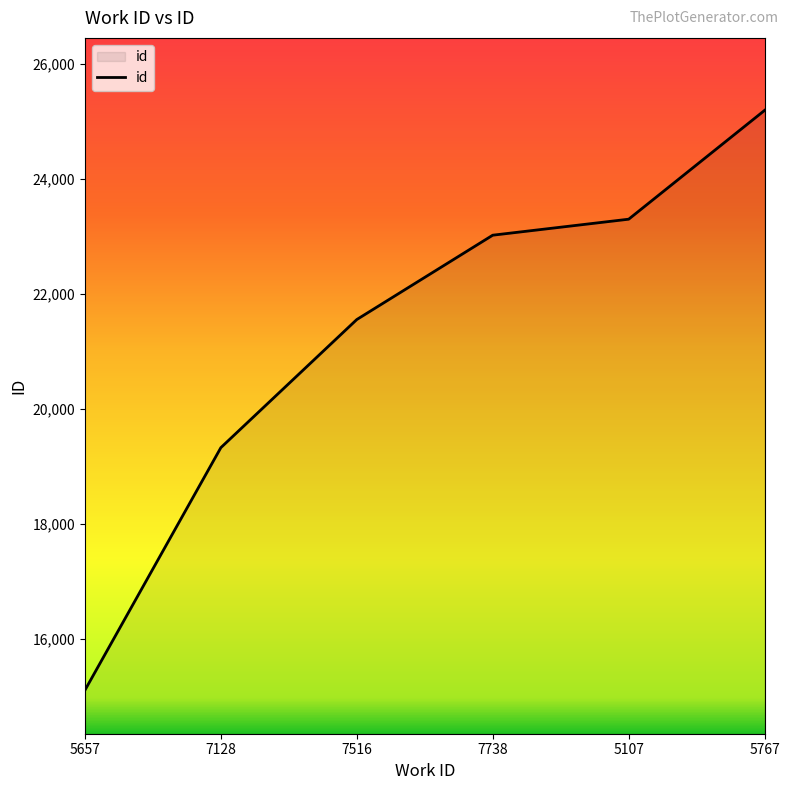

Does the chart display data point markers on the line(s)?

No